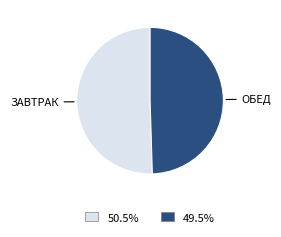

Which slice is the largest?

ЗАВТРАК